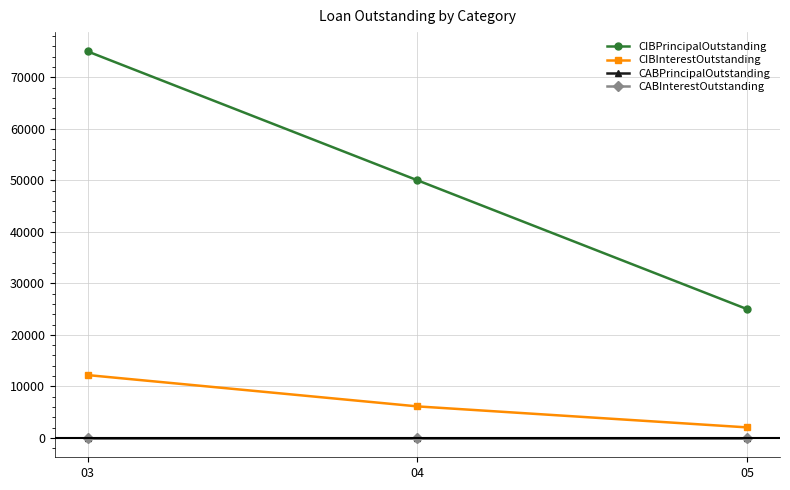

Does the chart have visible grid lines?

Yes